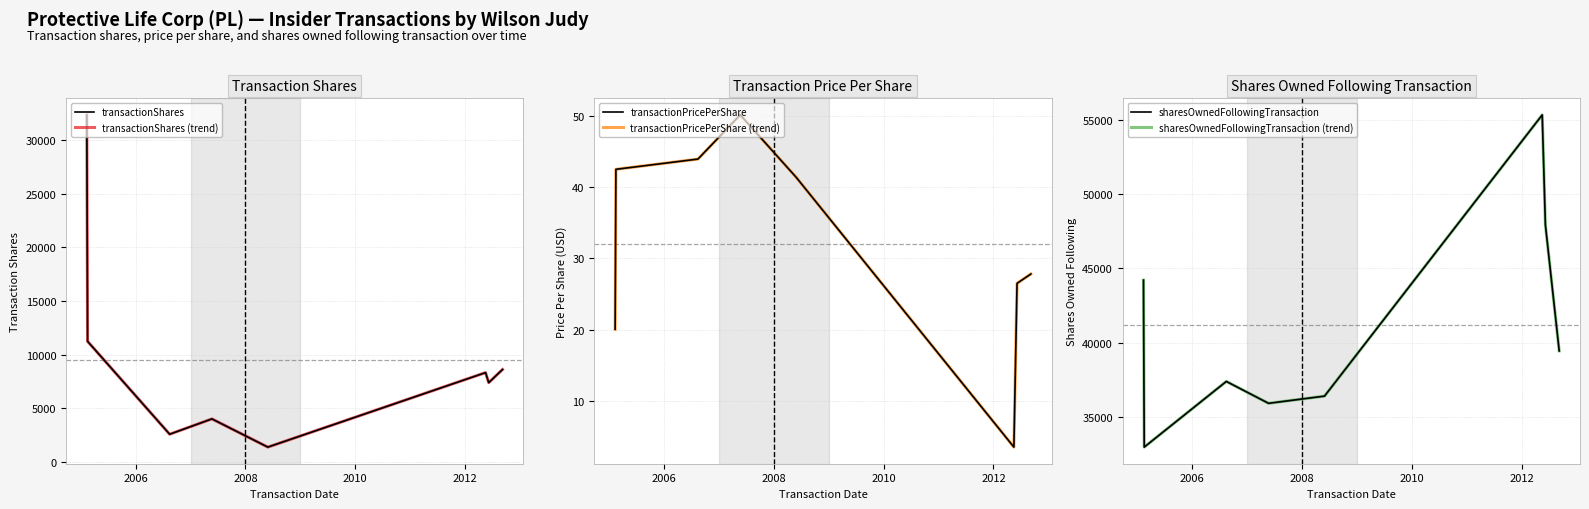

True or false: sharesOwnedFollowingTransaction (trend) and transactionPricePerShare intersect in this chart.

False